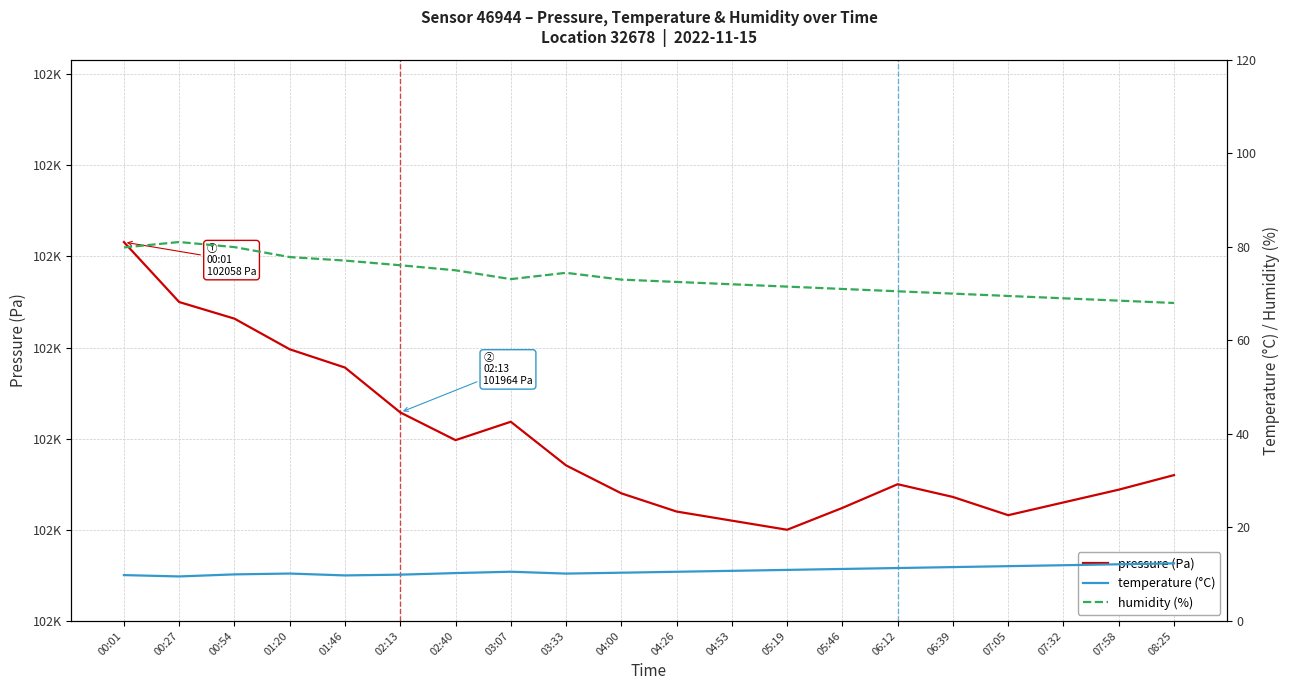

How many data points in pressure (Pa) are less than 101930?

10